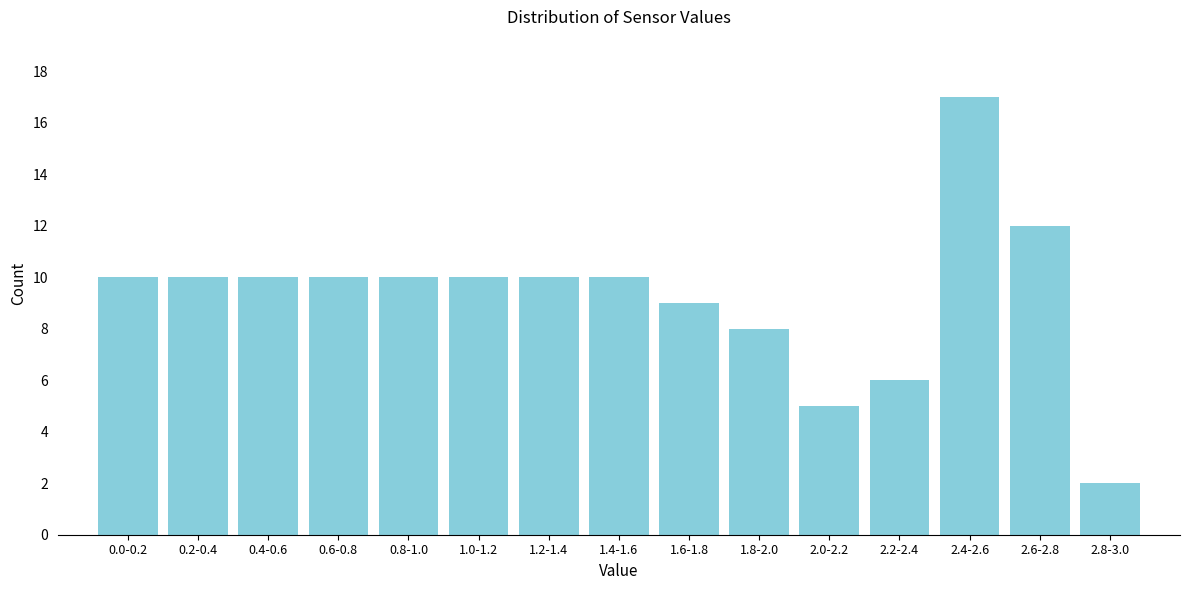

Reading right to left, transcribe all the data shown in this chart.

2	12	17	6	5	8	9	10	10	10	10	10	10	10	10